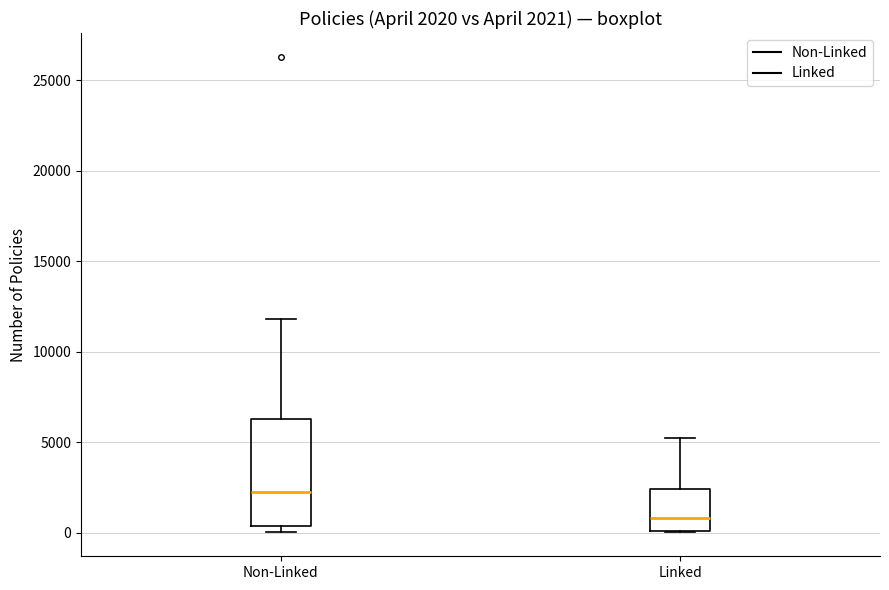

Which box's median line is the highest?

Non-Linked